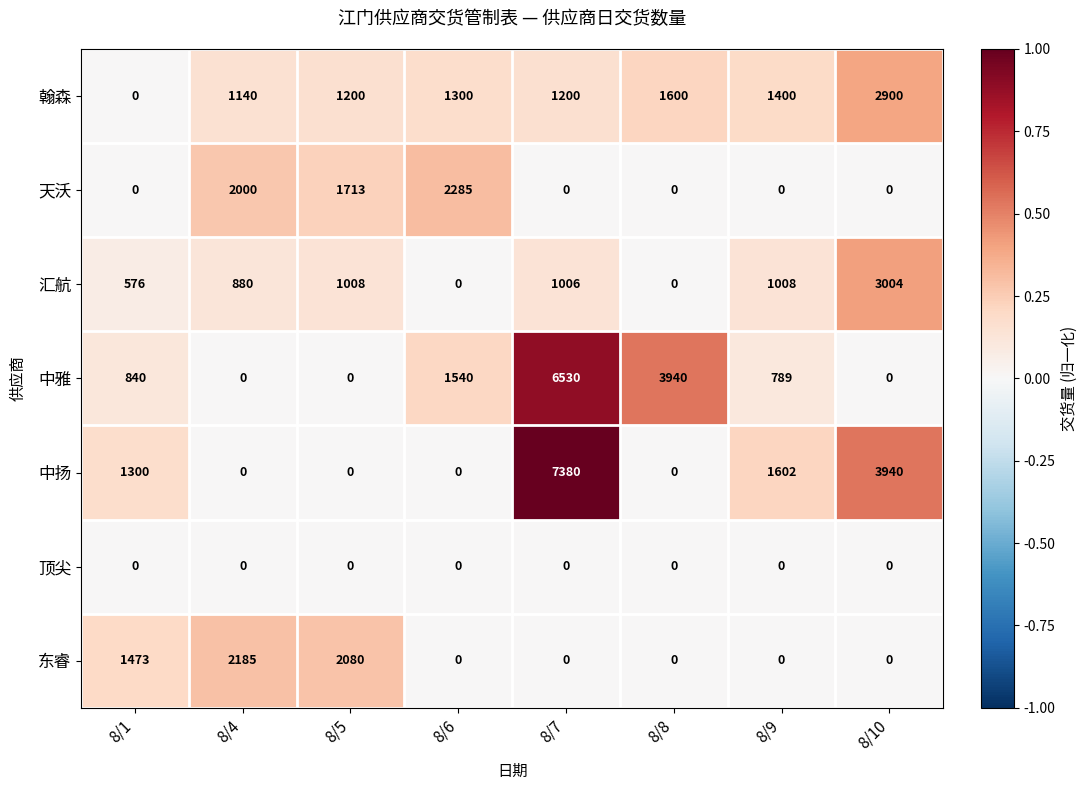

The 翰森 series shows 1710 at 8/6. True or false?

False